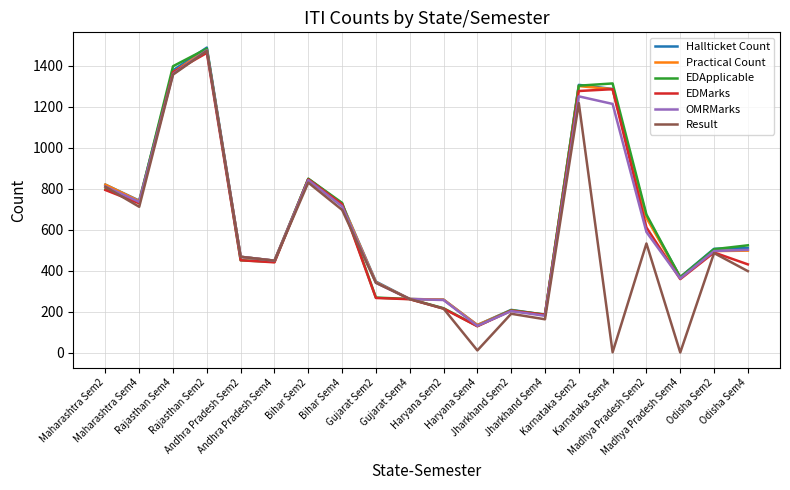

Which category has the highest value across all series?

Rajasthan Sem2